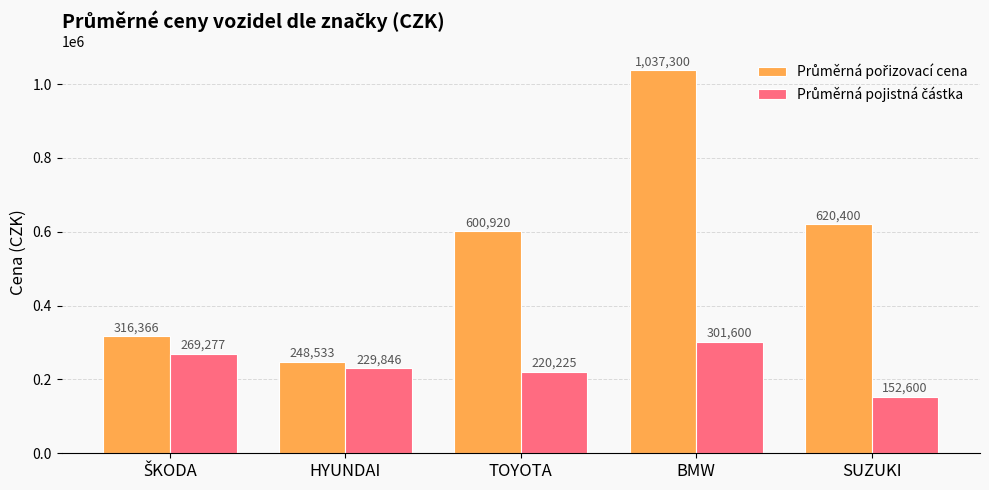

What is the total value across all series at HYUNDAI?

478379